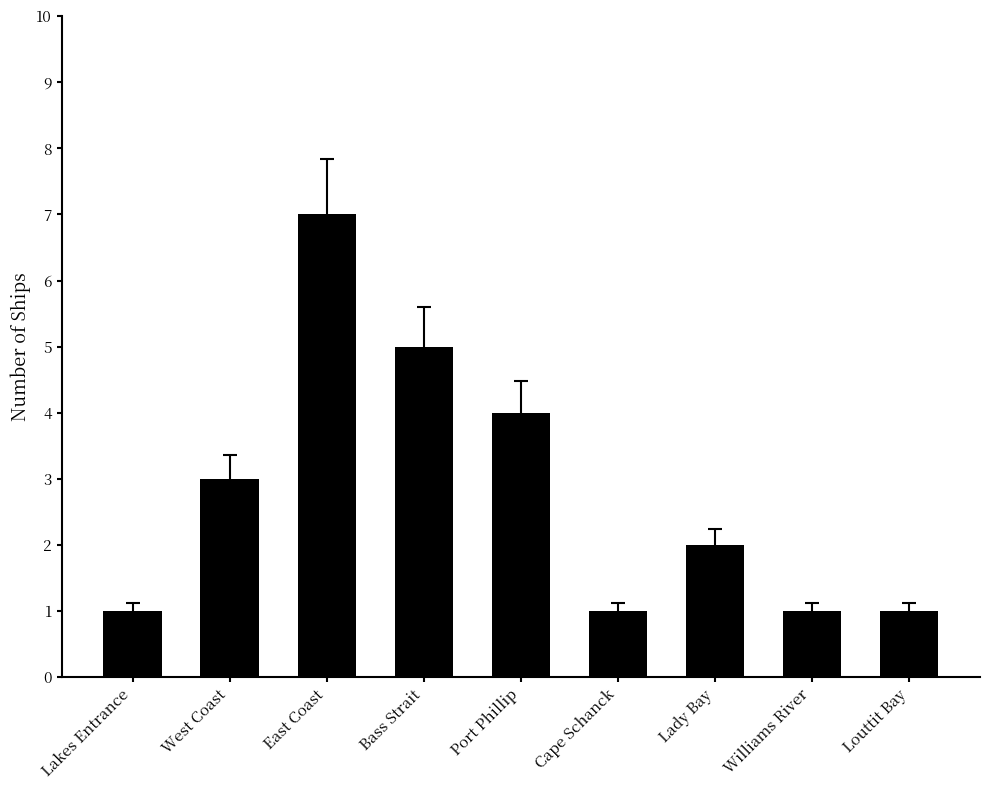

At which label does the data first exceed 2?

West Coast